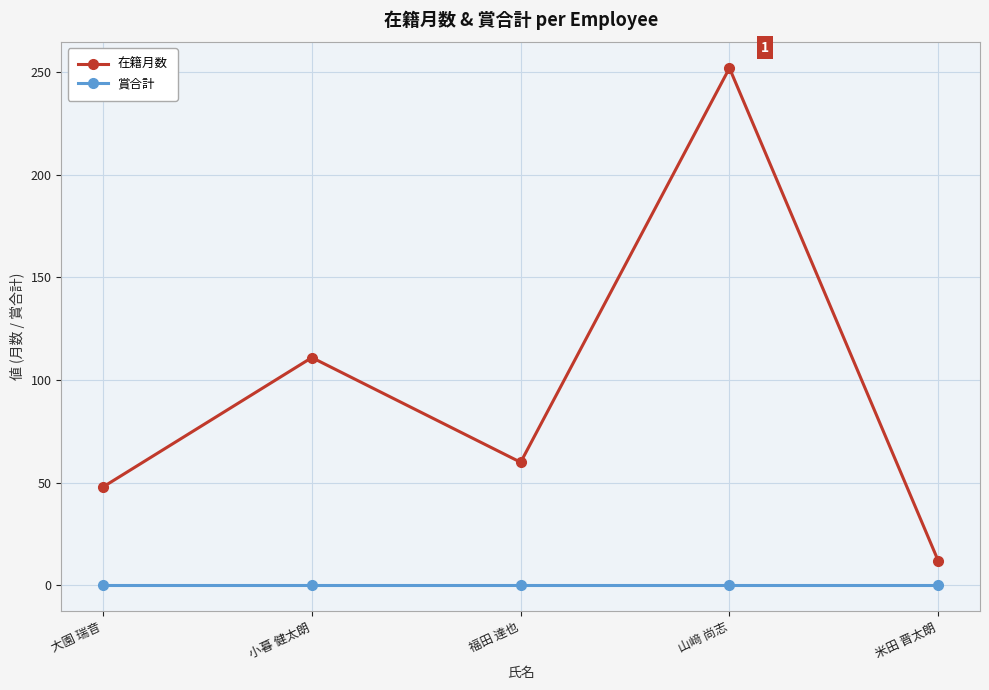

What is the label of the 2nd point from the left?

小暮 健太朗